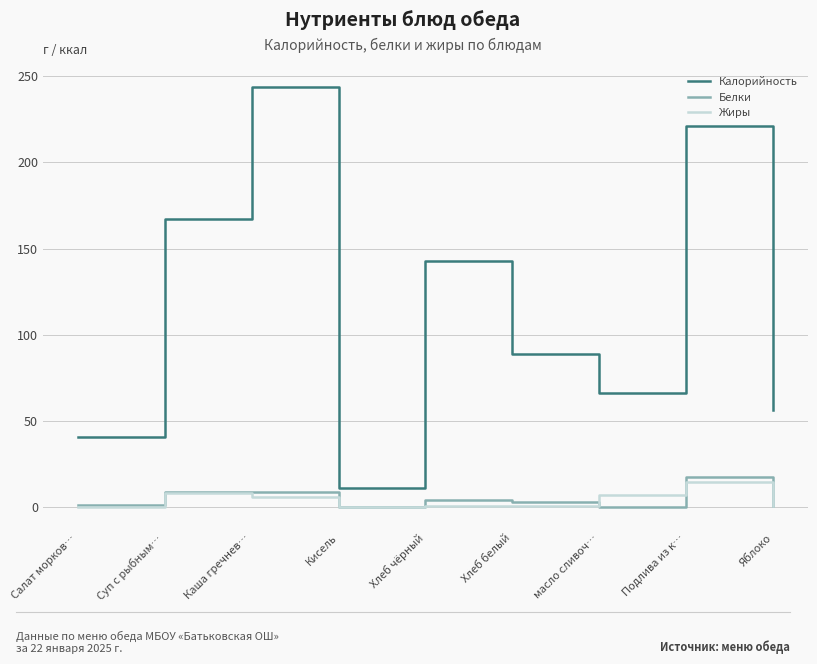

Which series has the widest spread of values?

Калорийность